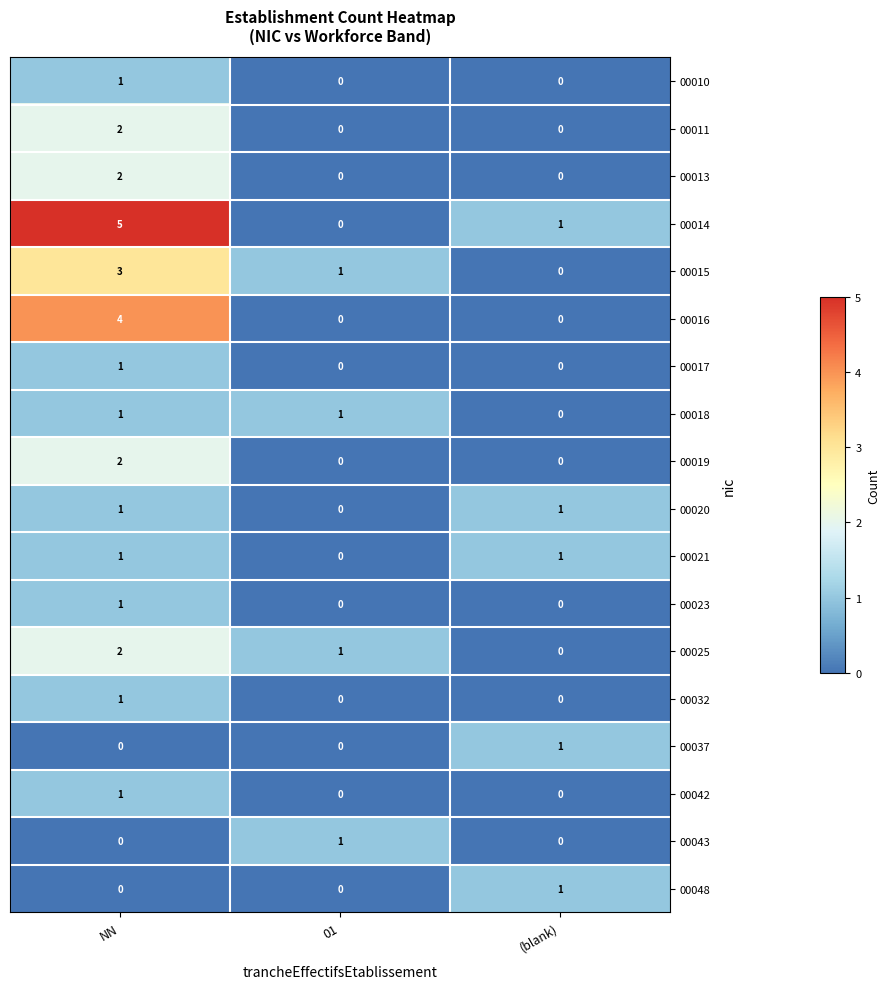

What is the greatest value displayed?

5